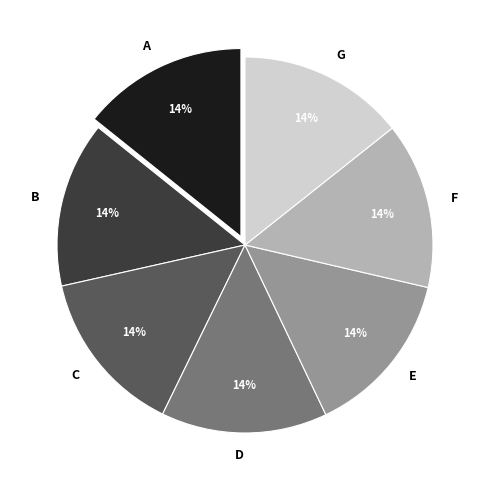

Does any single category account for the majority?

No